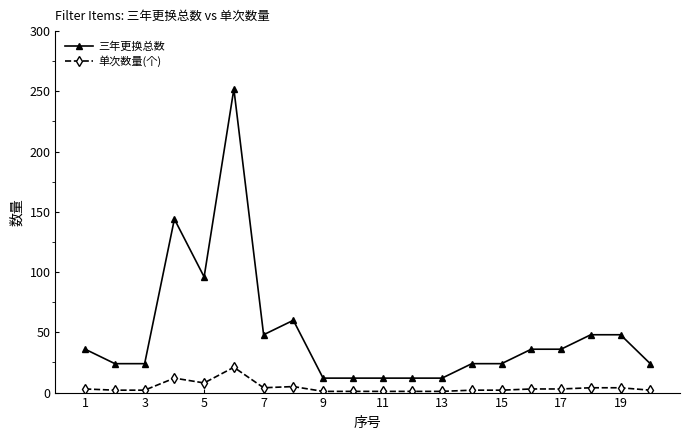

What are all the series names shown in the legend?

三年更换总数, 单次数量(个)